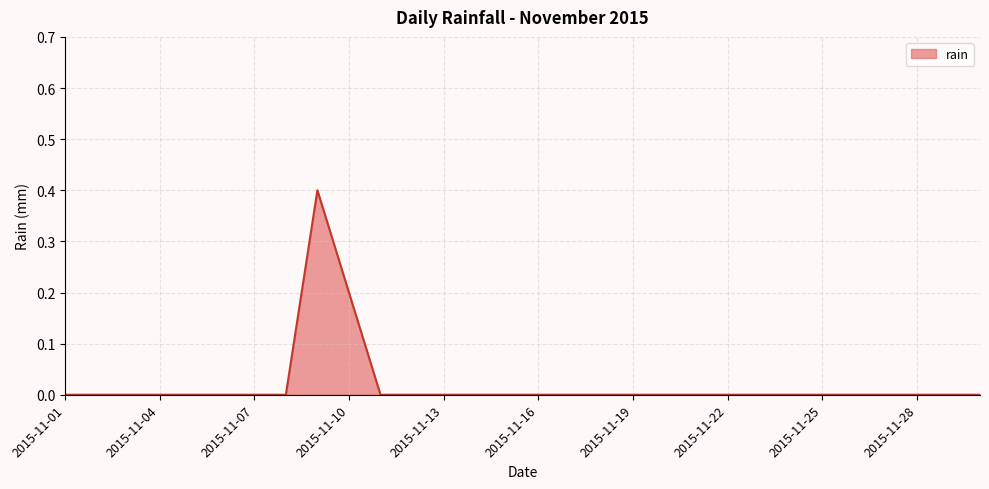

Reading left to right, list all the values displayed in this chart.

0.0	0.0	0.0	0.0	0.0	0.0	0.0	0.0	0.4	0.2	0.0	0.0	0.0	0.0	0.0	0.0	0.0	0.0	0.0	0.0	0.0	0.0	0.0	0.0	0.0	0.0	0.0	0.0	0.0	0.0